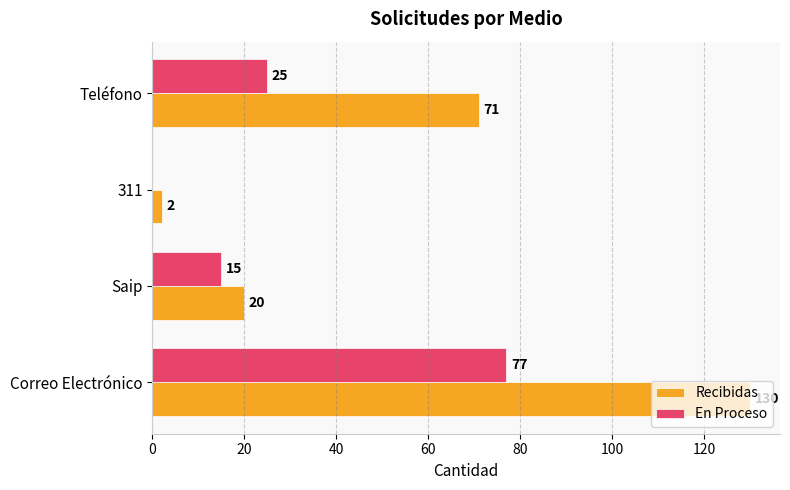

At which category is the sum across all series the highest?

Correo Electrónico